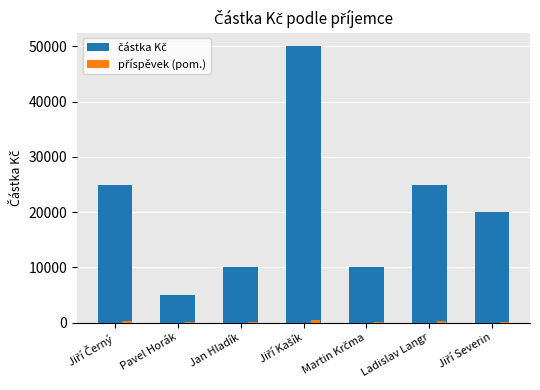

What is the maximum value shown in the chart?

50000